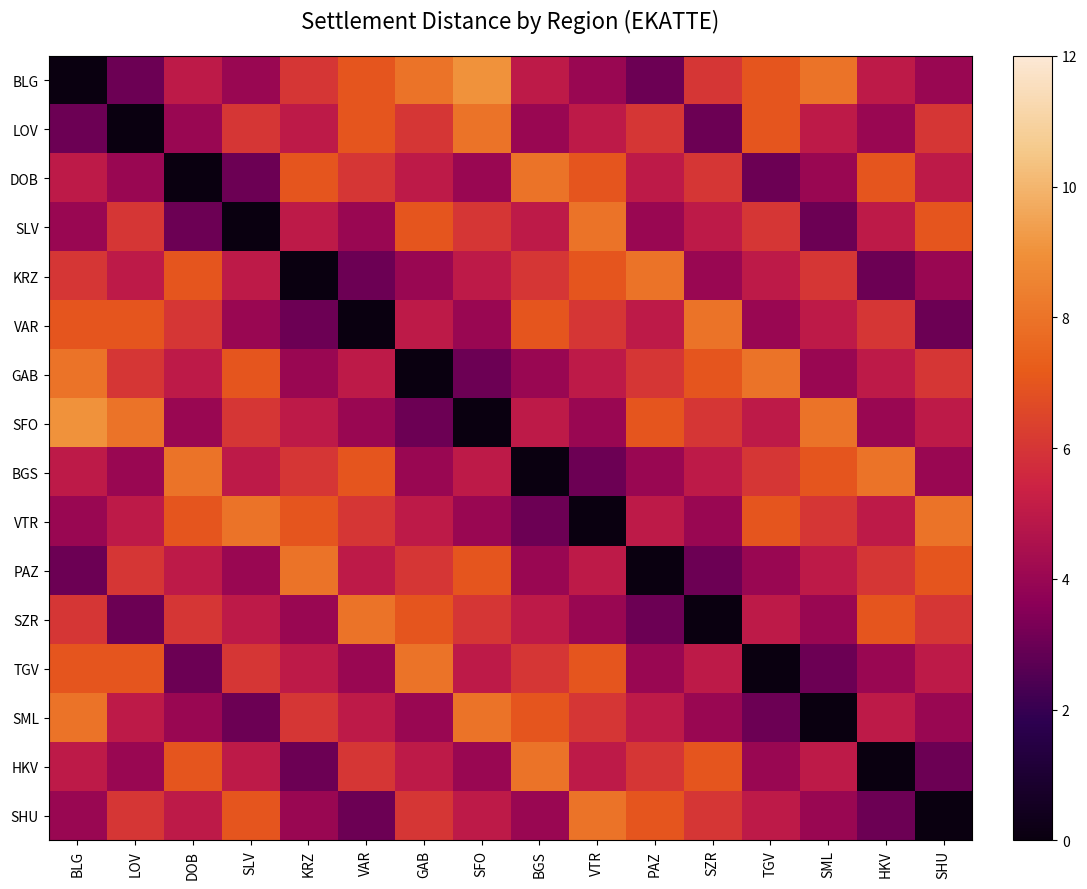

At PAZ, list the series in order from largest to smallest.

KRZ, SFO, SHU, LOV, GAB, HKV, DOB, VAR, VTR, SML, SLV, BGS, TGV, BLG, SZR, PAZ